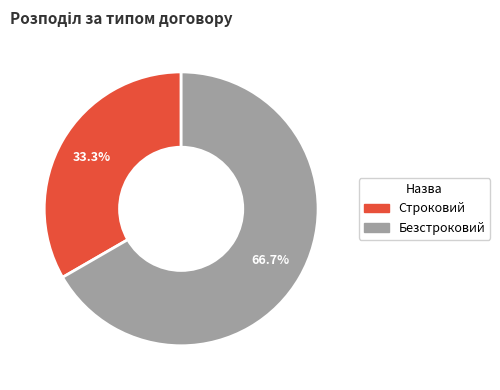

How many segments does this pie chart have?

2